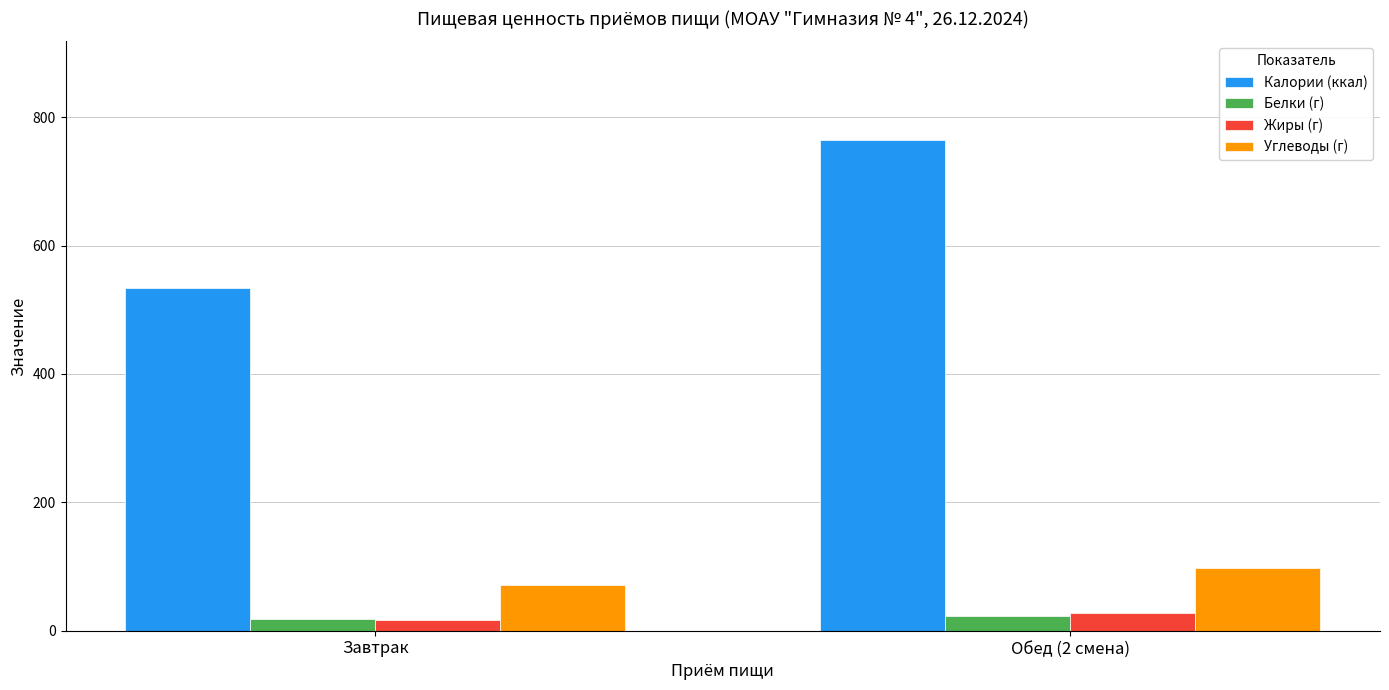

The Углеводы (г) series shows 38.0 at Завтрак. True or false?

False